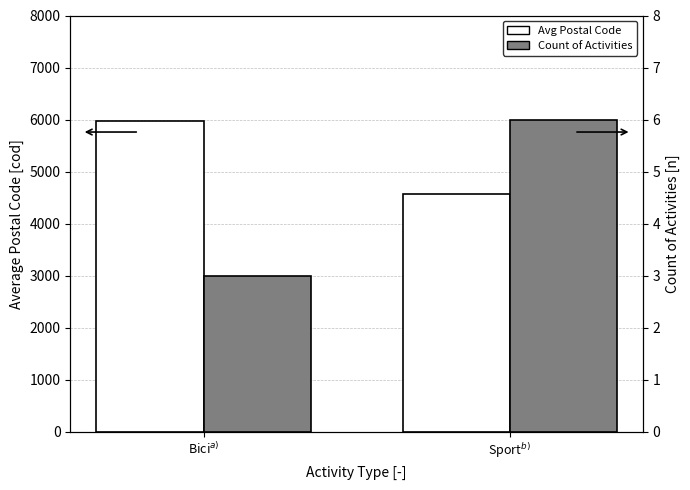

At how many categories does at least one series exceed 5239?

1